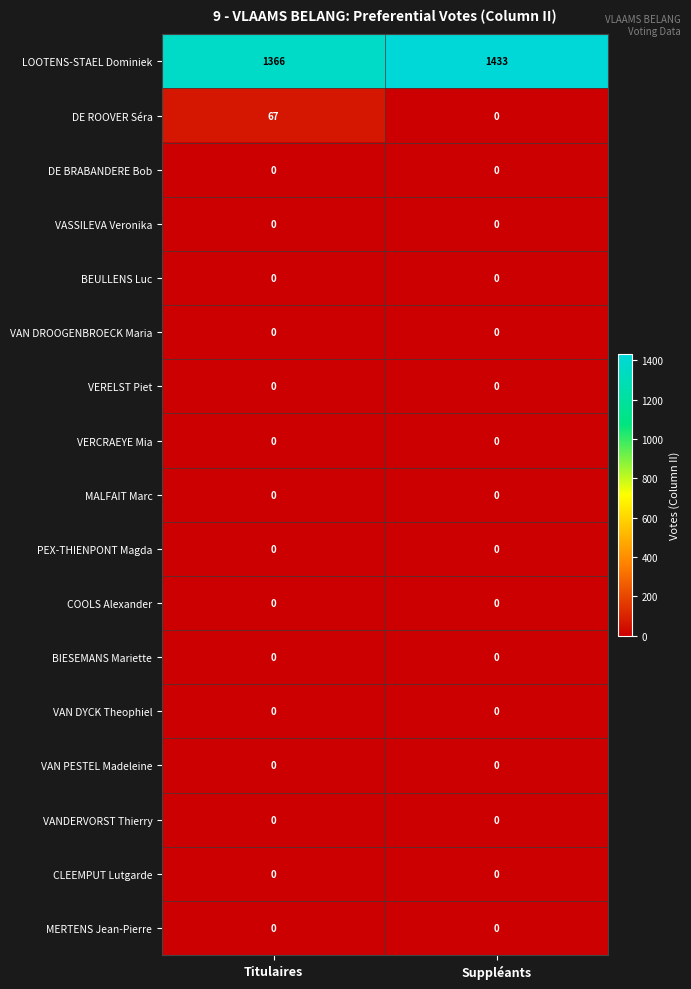

Count the number of data series in this chart.

17